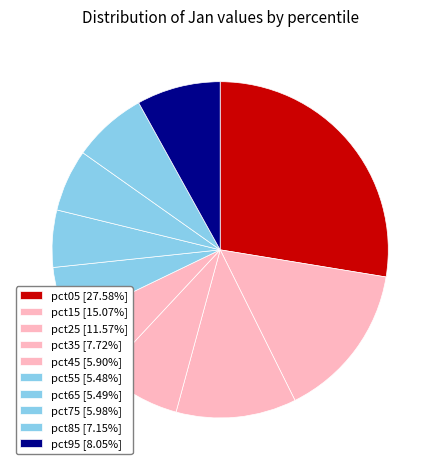

Does any single category account for the majority?

No